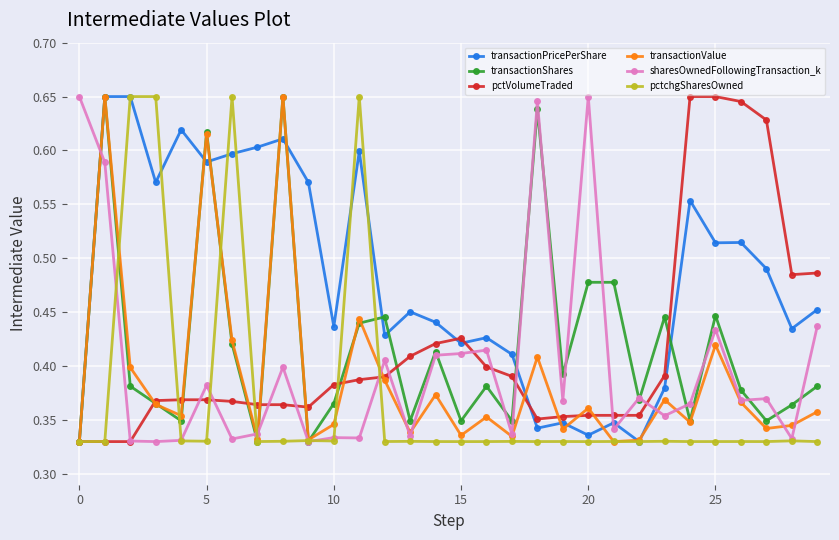

How many sharesOwnedFollowingTransaction_k values are between 0 and 1?

30